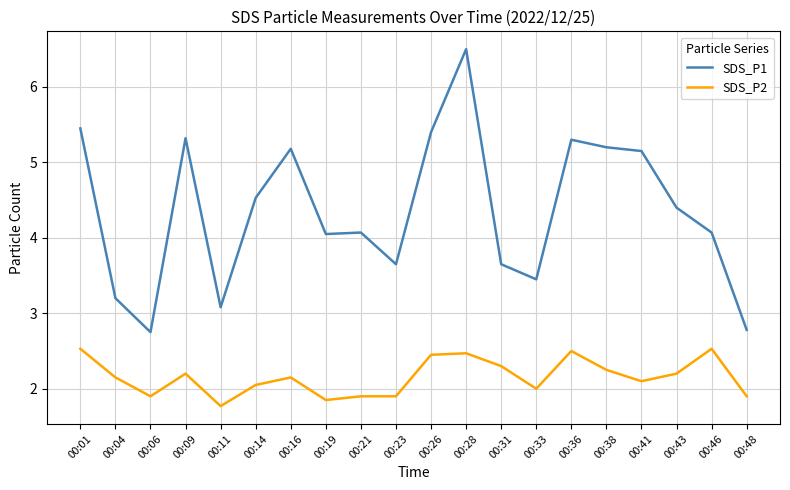

Where is the first local maximum for SDS_P2?

00:09